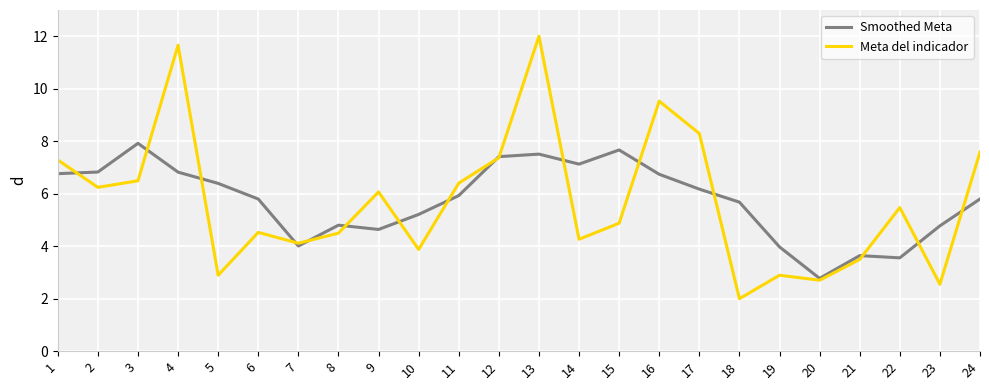

Between 5 and 11, which series saw the biggest shift?

Meta del indicador